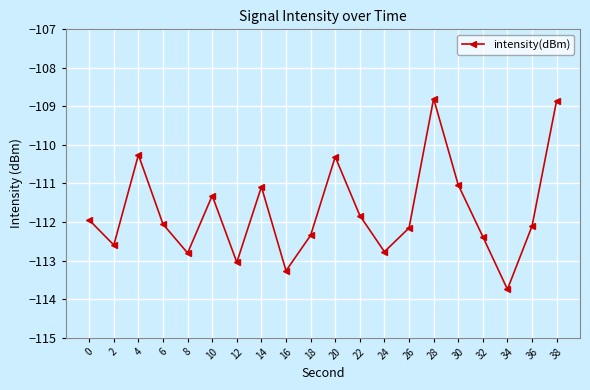

The value at 30 is -159.9. True or false?

False